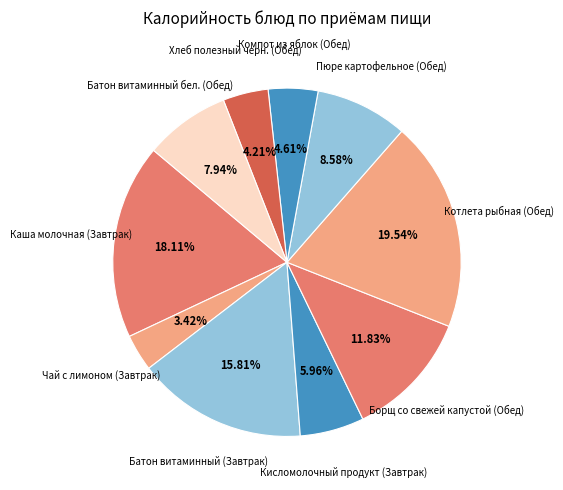

How many slices are in this pie chart?

10